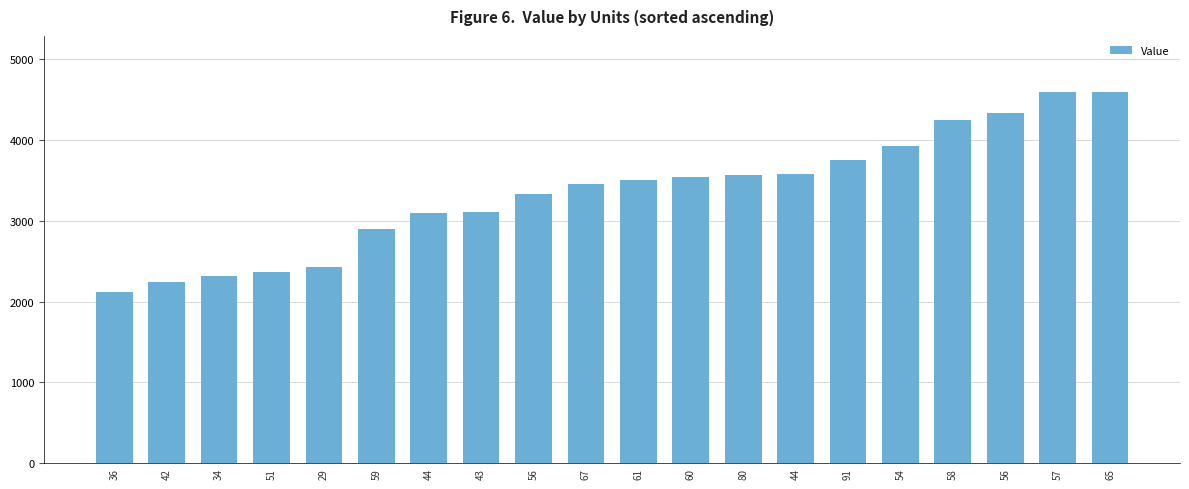

How many data points are less than 3501?

10